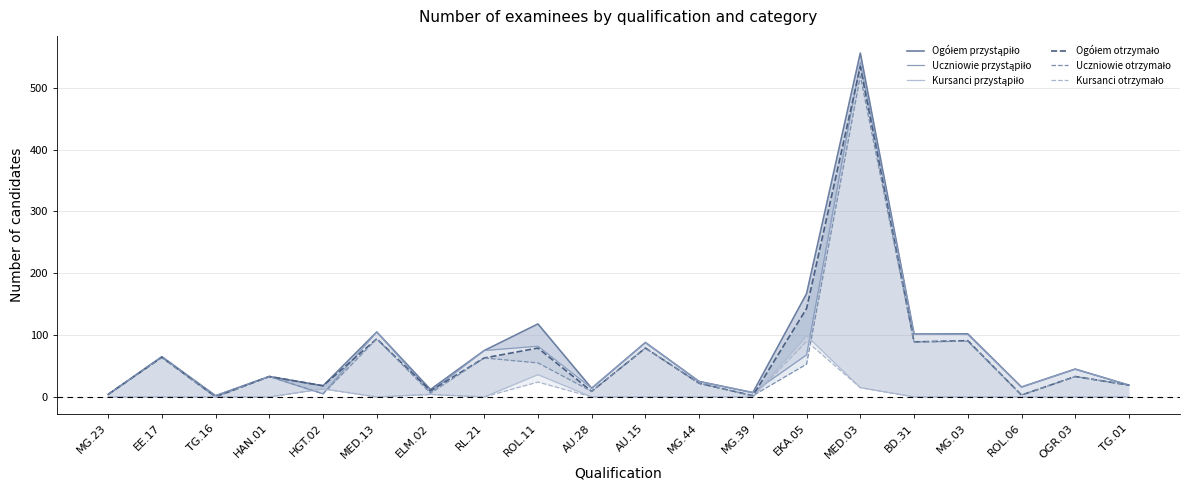

The value of Ogółem otrzymało at MG.39 is 2. True or false?

True